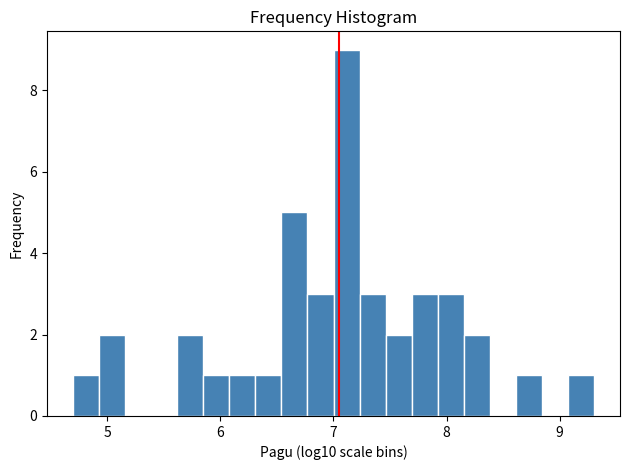

Read against the x-axis, roughly where is the centre of the tallest bar?

7.1